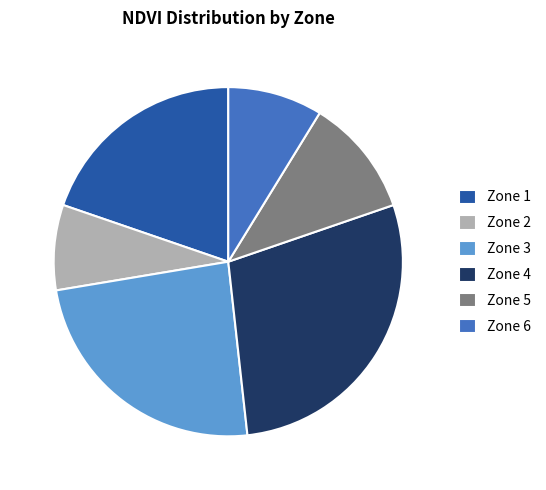

Is there any slice that represents more than half of the pie?

No